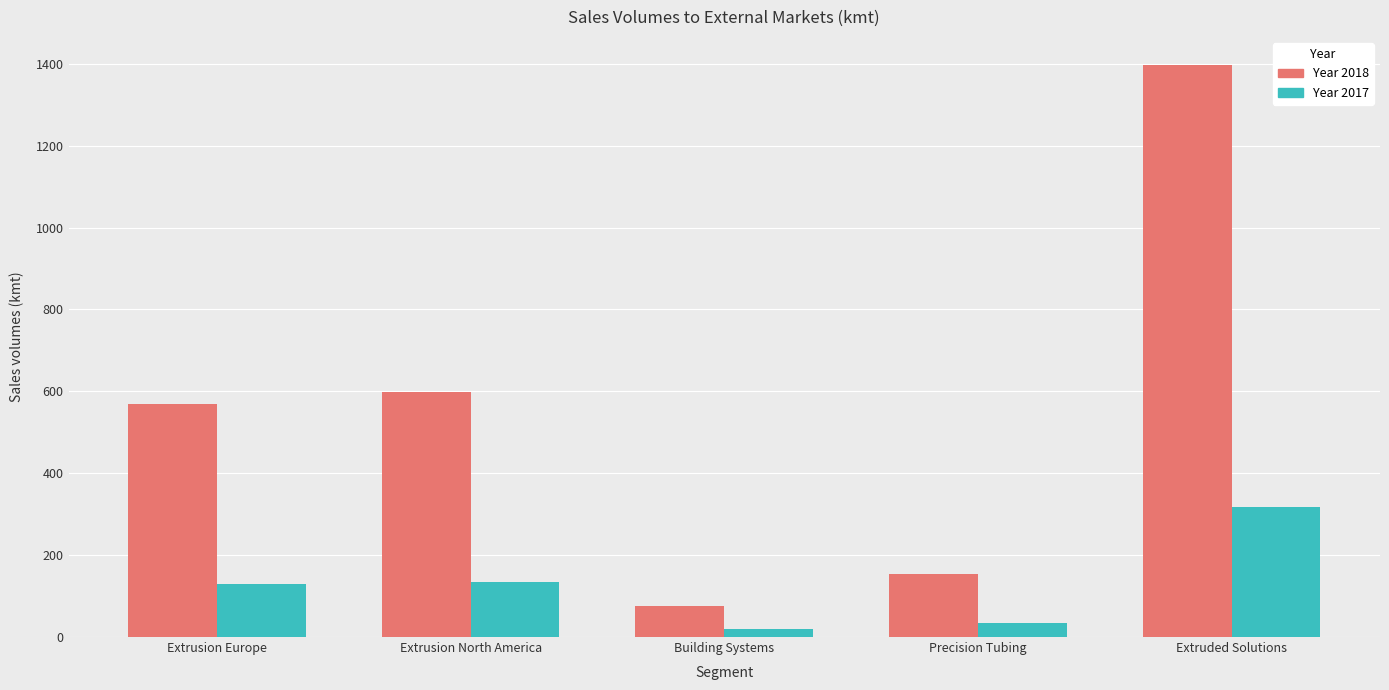

How many bars are there in each group?

2